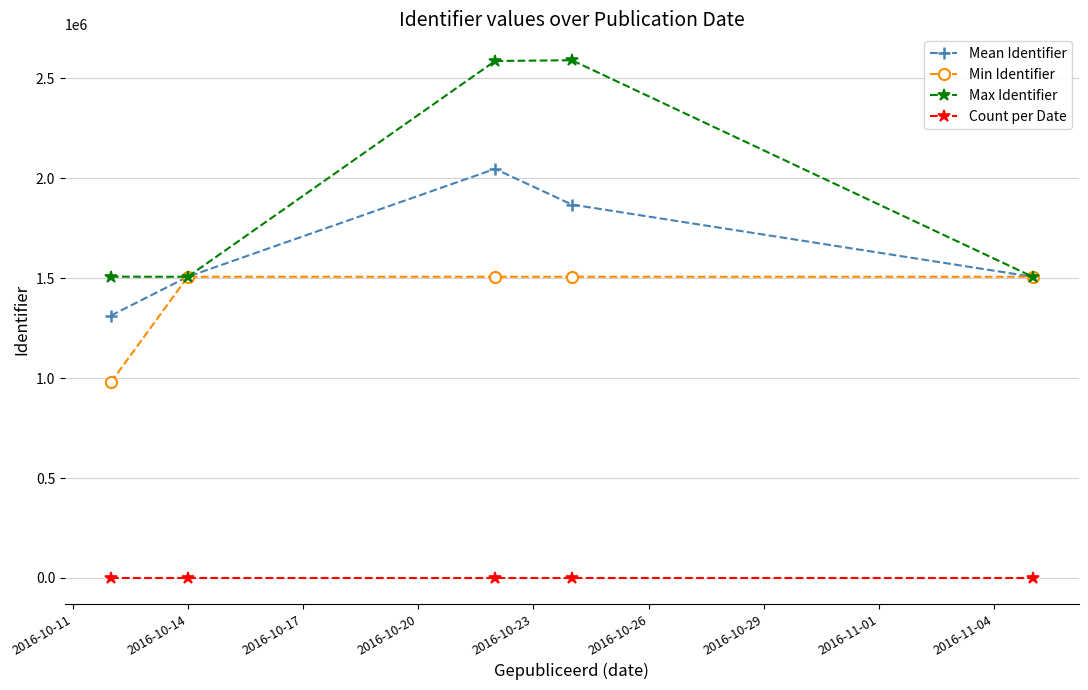

How many data points does each series have?

5